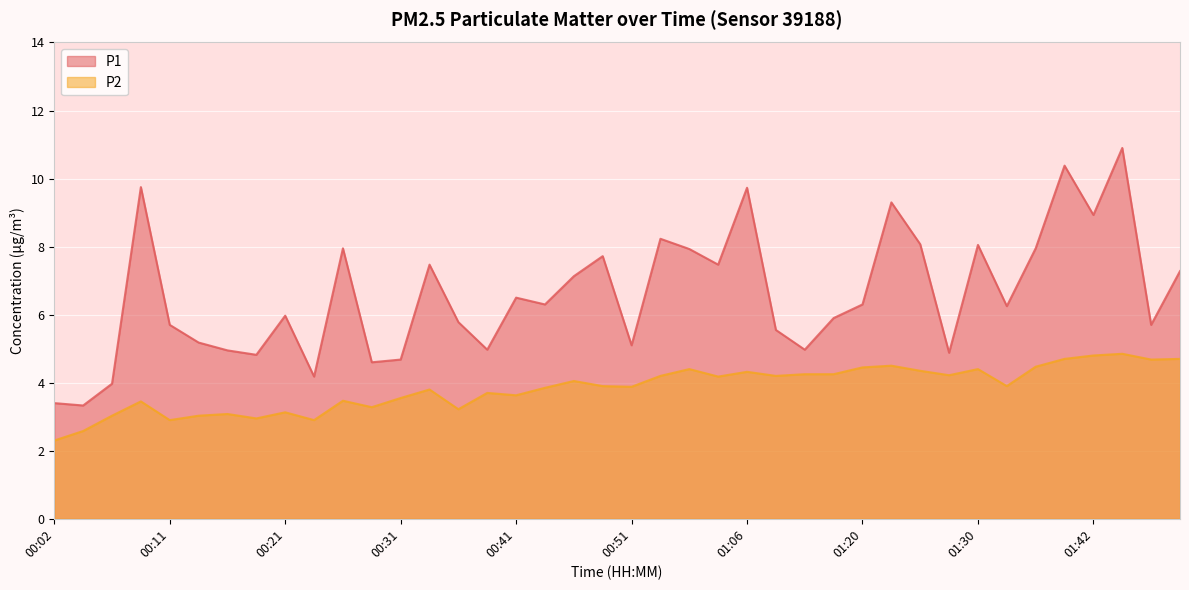

List the labels in order of P2 value, smallest first.

00:02, 00:04, 00:11, 00:24, 00:19, 00:07, 00:14, 00:16, 00:21, 00:36, 00:29, 00:09, 00:26, 00:31, 00:41, 00:38, 00:33, 00:43, 00:51, 00:48, 01:32, 00:46, 00:58, 00:53, 01:12, 01:28, 01:14, 01:17, 01:06, 01:25, 00:56, 01:30, 01:20, 01:35, 01:23, 01:47, 01:37, 01:50, 01:42, 01:45